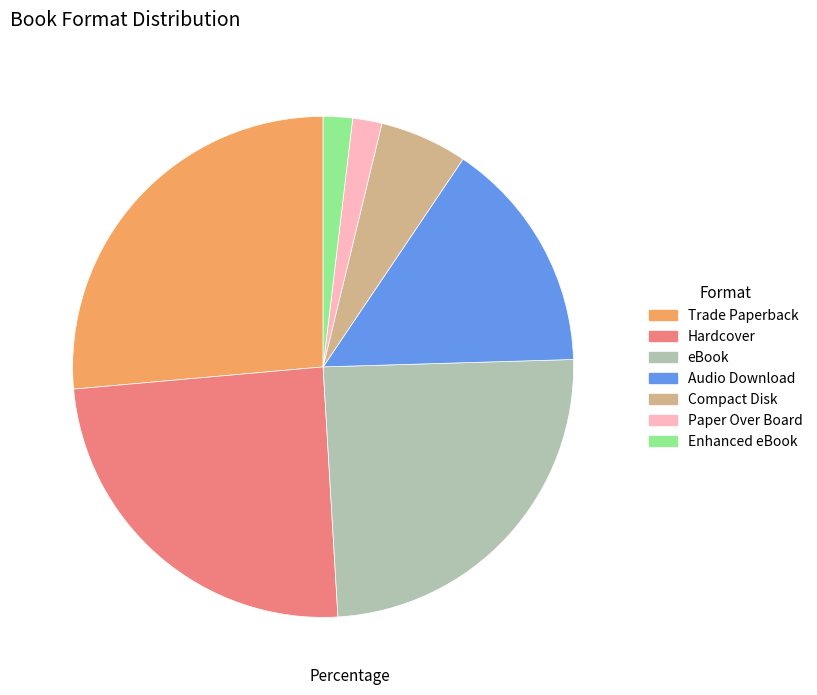

What is the ratio of the value at Paper Over Board to the value at eBook?

0.1